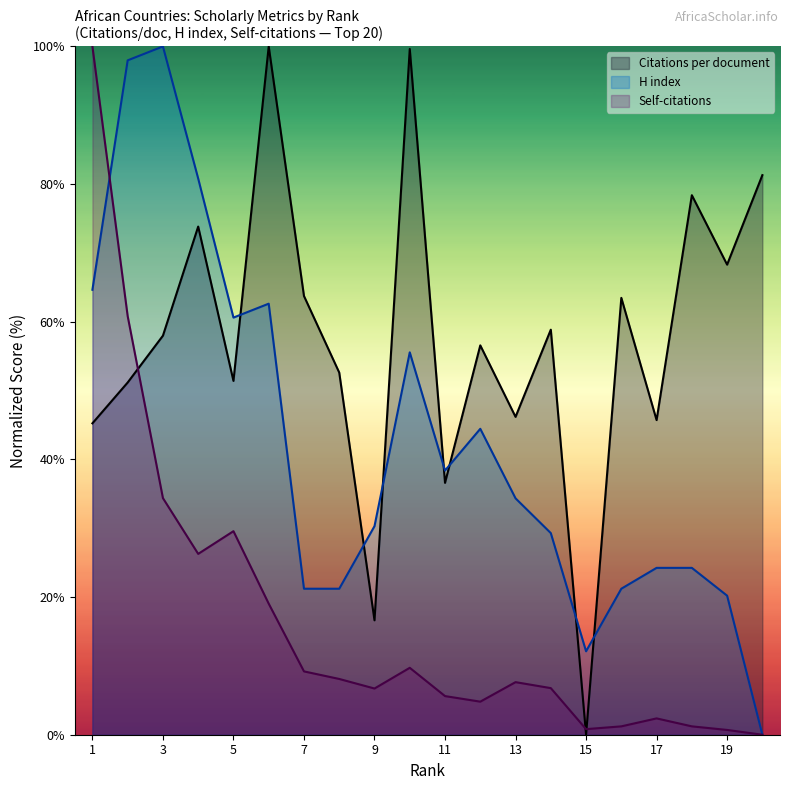

At which category does Citations per document reach its first local peak?

4